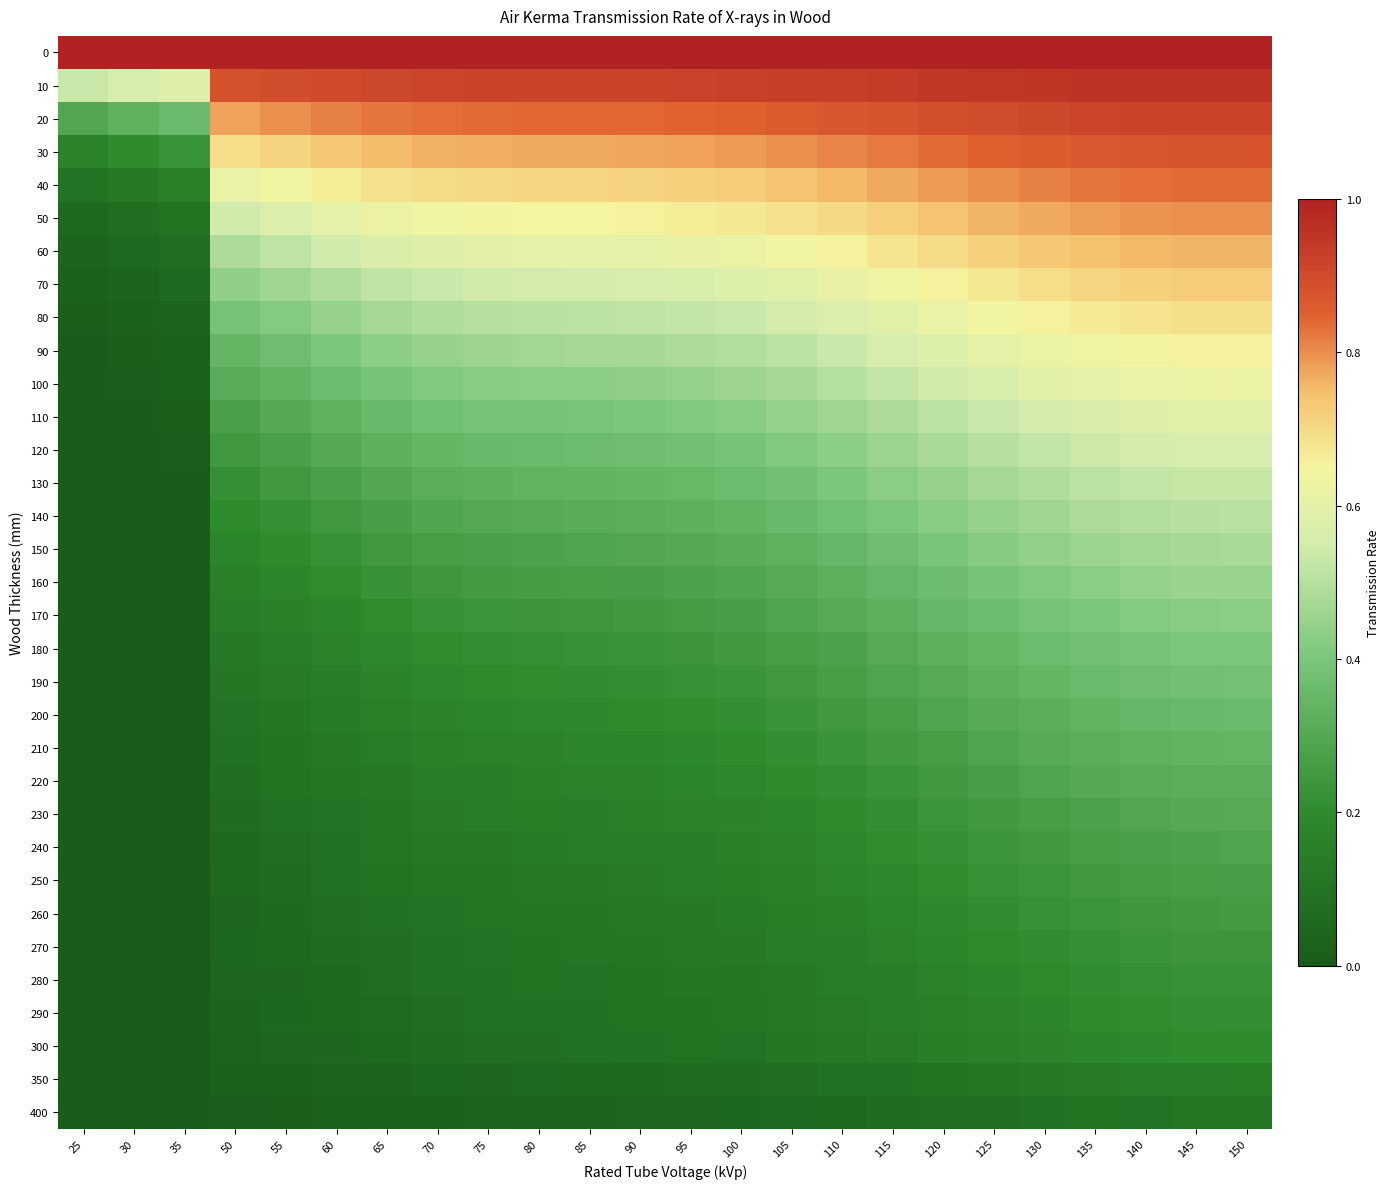

Reading right to left, extract all data points from this chart.

0: 150=1.0	145=1.0	140=1.0	135=1.0	130=1.0	125=1.0	120=1.0	115=1.0	110=1.0	105=1.0	100=1.0	95=1.0	90=1.0	85=1.0	80=1.0	75=1.0	70=1.0	65=1.0	60=1.0	55=1.0	50=1.0	35=1.0	30=1.0	25=1.0
10: 150=1.0	145=1.0	140=1.0	135=1.0	130=1.0	125=0.9	120=0.9	115=0.9	110=0.9	105=0.9	100=0.9	95=0.9	90=0.9	85=0.9	80=0.9	75=0.9	70=0.9	65=0.9	60=0.9	55=0.9	50=0.9	35=0.6	30=0.6	25=0.5
20: 150=0.9	145=0.9	140=0.9	135=0.9	130=0.9	125=0.9	120=0.9	115=0.9	110=0.9	105=0.9	100=0.9	95=0.8	90=0.8	85=0.8	80=0.8	75=0.8	70=0.8	65=0.8	60=0.8	55=0.8	50=0.8	35=0.4	30=0.3	25=0.3
30: 150=0.9	145=0.9	140=0.9	135=0.9	130=0.9	125=0.8	120=0.8	115=0.8	110=0.8	105=0.8	100=0.8	95=0.8	90=0.8	85=0.8	80=0.8	75=0.8	70=0.8	65=0.8	60=0.7	55=0.7	50=0.7	35=0.2	30=0.2	25=0.2
40: 150=0.8	145=0.8	140=0.8	135=0.8	130=0.8	125=0.8	120=0.8	115=0.8	110=0.8	105=0.7	100=0.7	95=0.7	90=0.7	85=0.7	80=0.7	75=0.7	70=0.7	65=0.7	60=0.7	55=0.6	50=0.6	35=0.2	30=0.1	25=0.1
50: 150=0.8	145=0.8	140=0.8	135=0.8	130=0.8	125=0.8	120=0.7	115=0.7	110=0.7	105=0.7	100=0.7	95=0.7	90=0.7	85=0.7	80=0.7	75=0.6	70=0.6	65=0.6	60=0.6	55=0.6	50=0.5	35=0.1	30=0.1	25=0.1
60: 150=0.8	145=0.8	140=0.8	135=0.7	130=0.7	125=0.7	120=0.7	115=0.7	110=0.7	105=0.6	100=0.6	95=0.6	90=0.6	85=0.6	80=0.6	75=0.6	70=0.6	65=0.6	60=0.5	55=0.5	50=0.5	35=0.1	30=0.1	25=0.0
70: 150=0.7	145=0.7	140=0.7	135=0.7	130=0.7	125=0.7	120=0.7	115=0.6	110=0.6	105=0.6	100=0.6	95=0.6	90=0.6	85=0.6	80=0.5	75=0.5	70=0.5	65=0.5	60=0.5	55=0.5	50=0.4	35=0.1	30=0.0	25=0.0
80: 150=0.7	145=0.7	140=0.7	135=0.7	130=0.7	125=0.6	120=0.6	115=0.6	110=0.6	105=0.6	100=0.5	95=0.5	90=0.5	85=0.5	80=0.5	75=0.5	70=0.5	65=0.5	60=0.4	55=0.4	50=0.4	35=0.0	30=0.0	25=0.0
90: 150=0.7	145=0.7	140=0.6	135=0.6	130=0.6	125=0.6	120=0.6	115=0.6	110=0.5	105=0.5	100=0.5	95=0.5	90=0.5	85=0.5	80=0.5	75=0.5	70=0.4	65=0.4	60=0.4	55=0.4	50=0.3	35=0.0	30=0.0	25=0.0
100: 150=0.6	145=0.6	140=0.6	135=0.6	130=0.6	125=0.6	120=0.5	115=0.5	110=0.5	105=0.5	100=0.5	95=0.4	90=0.4	85=0.4	80=0.4	75=0.4	70=0.4	65=0.4	60=0.4	55=0.3	50=0.3	35=0.0	30=0.0	25=0.0
110: 150=0.6	145=0.6	140=0.6	135=0.6	130=0.6	125=0.5	120=0.5	115=0.5	110=0.5	105=0.4	100=0.4	95=0.4	90=0.4	85=0.4	80=0.4	75=0.4	70=0.4	65=0.4	60=0.3	55=0.3	50=0.3	35=0.0	30=0.0	25=0.0
120: 150=0.6	145=0.6	140=0.6	135=0.5	130=0.5	125=0.5	120=0.5	115=0.5	110=0.4	105=0.4	100=0.4	95=0.4	90=0.4	85=0.4	80=0.4	75=0.4	70=0.3	65=0.3	60=0.3	55=0.3	50=0.2	35=0.0	30=0.0	25=0.0
130: 150=0.5	145=0.5	140=0.5	135=0.5	130=0.5	125=0.5	120=0.4	115=0.4	110=0.4	105=0.4	100=0.4	95=0.4	90=0.3	85=0.3	80=0.3	75=0.3	70=0.3	65=0.3	60=0.3	55=0.2	50=0.2	35=0.0	30=0.0	25=0.0
140: 150=0.5	145=0.5	140=0.5	135=0.5	130=0.5	125=0.4	120=0.4	115=0.4	110=0.4	105=0.4	100=0.3	95=0.3	90=0.3	85=0.3	80=0.3	75=0.3	70=0.3	65=0.3	60=0.2	55=0.2	50=0.2	35=0.0	30=0.0	25=0.0
150: 150=0.5	145=0.5	140=0.5	135=0.5	130=0.4	125=0.4	120=0.4	115=0.4	110=0.4	105=0.3	100=0.3	95=0.3	90=0.3	85=0.3	80=0.3	75=0.3	70=0.3	65=0.2	60=0.2	55=0.2	50=0.2	35=0.0	30=0.0	25=0.0
160: 150=0.5	145=0.5	140=0.4	135=0.4	130=0.4	125=0.4	120=0.4	115=0.3	110=0.3	105=0.3	100=0.3	95=0.3	90=0.3	85=0.3	80=0.3	75=0.3	70=0.2	65=0.2	60=0.2	55=0.2	50=0.2	35=0.0	30=0.0	25=0.0
170: 150=0.4	145=0.4	140=0.4	135=0.4	130=0.4	125=0.4	120=0.3	115=0.3	110=0.3	105=0.3	100=0.3	95=0.3	90=0.3	85=0.2	80=0.2	75=0.2	70=0.2	65=0.2	60=0.2	55=0.2	50=0.1	35=0.0	30=0.0	25=0.0
180: 150=0.4	145=0.4	140=0.4	135=0.4	130=0.4	125=0.3	120=0.3	115=0.3	110=0.3	105=0.3	100=0.3	95=0.2	90=0.2	85=0.2	80=0.2	75=0.2	70=0.2	65=0.2	60=0.2	55=0.1	50=0.1	35=0.0	30=0.0	25=0.0
190: 150=0.4	145=0.4	140=0.4	135=0.4	130=0.3	125=0.3	120=0.3	115=0.3	110=0.3	105=0.2	100=0.2	95=0.2	90=0.2	85=0.2	80=0.2	75=0.2	70=0.2	65=0.2	60=0.2	55=0.1	50=0.1	35=0.0	30=0.0	25=0.0
200: 150=0.4	145=0.4	140=0.4	135=0.3	130=0.3	125=0.3	120=0.3	115=0.3	110=0.2	105=0.2	100=0.2	95=0.2	90=0.2	85=0.2	80=0.2	75=0.2	70=0.2	65=0.2	60=0.1	55=0.1	50=0.1	35=0.0	30=0.0	25=0.0
210: 150=0.3	145=0.3	140=0.3	135=0.3	130=0.3	125=0.3	120=0.3	115=0.2	110=0.2	105=0.2	100=0.2	95=0.2	90=0.2	85=0.2	80=0.2	75=0.2	70=0.2	65=0.1	60=0.1	55=0.1	50=0.1	35=0.0	30=0.0	25=0.0
220: 150=0.3	145=0.3	140=0.3	135=0.3	130=0.3	125=0.3	120=0.3	115=0.2	110=0.2	105=0.2	100=0.2	95=0.2	90=0.2	85=0.2	80=0.2	75=0.2	70=0.1	65=0.1	60=0.1	55=0.1	50=0.1	35=0.0	30=0.0	25=0.0
230: 150=0.3	145=0.3	140=0.3	135=0.3	130=0.3	125=0.3	120=0.2	115=0.2	110=0.2	105=0.2	100=0.2	95=0.2	90=0.2	85=0.2	80=0.1	75=0.1	70=0.1	65=0.1	60=0.1	55=0.1	50=0.1	35=0.0	30=0.0	25=0.0
240: 150=0.3	145=0.3	140=0.3	135=0.3	130=0.3	125=0.2	120=0.2	115=0.2	110=0.2	105=0.2	100=0.2	95=0.2	90=0.1	85=0.1	80=0.1	75=0.1	70=0.1	65=0.1	60=0.1	55=0.1	50=0.1	35=0.0	30=0.0	25=0.0
250: 150=0.3	145=0.3	140=0.3	135=0.3	130=0.2	125=0.2	120=0.2	115=0.2	110=0.2	105=0.2	100=0.2	95=0.1	90=0.1	85=0.1	80=0.1	75=0.1	70=0.1	65=0.1	60=0.1	55=0.1	50=0.1	35=0.0	30=0.0	25=0.0
260: 150=0.3	145=0.3	140=0.2	135=0.2	130=0.2	125=0.2	120=0.2	115=0.2	110=0.2	105=0.2	100=0.1	95=0.1	90=0.1	85=0.1	80=0.1	75=0.1	70=0.1	65=0.1	60=0.1	55=0.1	50=0.1	35=0.0	30=0.0	25=0.0
270: 150=0.2	145=0.2	140=0.2	135=0.2	130=0.2	125=0.2	120=0.2	115=0.2	110=0.2	105=0.1	100=0.1	95=0.1	90=0.1	85=0.1	80=0.1	75=0.1	70=0.1	65=0.1	60=0.1	55=0.1	50=0.0	35=0.0	30=0.0	25=0.0
280: 150=0.2	145=0.2	140=0.2	135=0.2	130=0.2	125=0.2	120=0.2	115=0.2	110=0.1	105=0.1	100=0.1	95=0.1	90=0.1	85=0.1	80=0.1	75=0.1	70=0.1	65=0.1	60=0.1	55=0.1	50=0.0	35=0.0	30=0.0	25=0.0
290: 150=0.2	145=0.2	140=0.2	135=0.2	130=0.2	125=0.2	120=0.2	115=0.1	110=0.1	105=0.1	100=0.1	95=0.1	90=0.1	85=0.1	80=0.1	75=0.1	70=0.1	65=0.1	60=0.1	55=0.0	50=0.0	35=0.0	30=0.0	25=0.0
300: 150=0.2	145=0.2	140=0.2	135=0.2	130=0.2	125=0.2	120=0.1	115=0.1	110=0.1	105=0.1	100=0.1	95=0.1	90=0.1	85=0.1	80=0.1	75=0.1	70=0.1	65=0.1	60=0.1	55=0.0	50=0.0	35=0.0	30=0.0	25=0.0
350: 150=0.2	145=0.1	140=0.1	135=0.1	130=0.1	125=0.1	120=0.1	115=0.1	110=0.1	105=0.1	100=0.1	95=0.1	90=0.1	85=0.1	80=0.1	75=0.1	70=0.0	65=0.0	60=0.0	55=0.0	50=0.0	35=0.0	30=0.0	25=0.0
400: 150=0.1	145=0.1	140=0.1	135=0.1	130=0.1	125=0.1	120=0.1	115=0.1	110=0.1	105=0.1	100=0.1	95=0.0	90=0.0	85=0.0	80=0.0	75=0.0	70=0.0	65=0.0	60=0.0	55=0.0	50=0.0	35=0.0	30=0.0	25=0.0